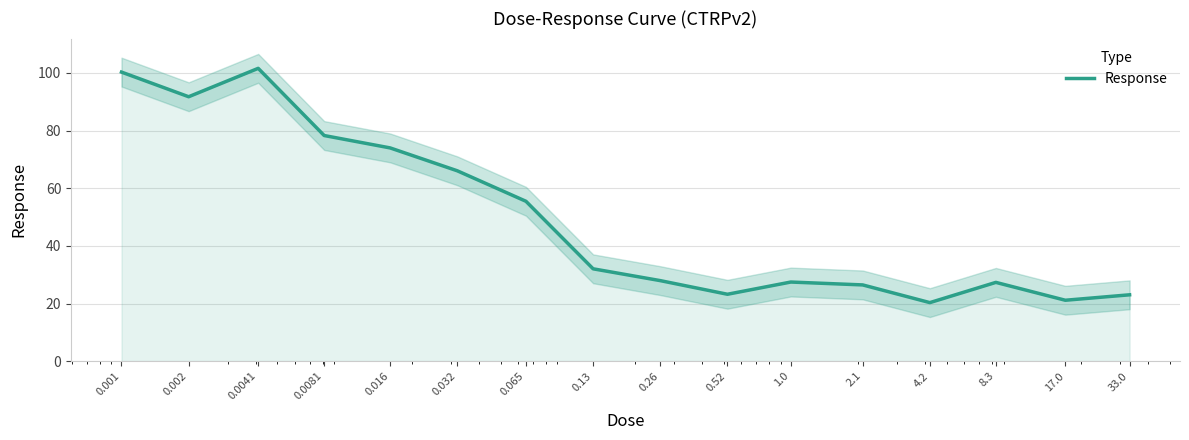

What is the label of the 4th point from the right?

4.2